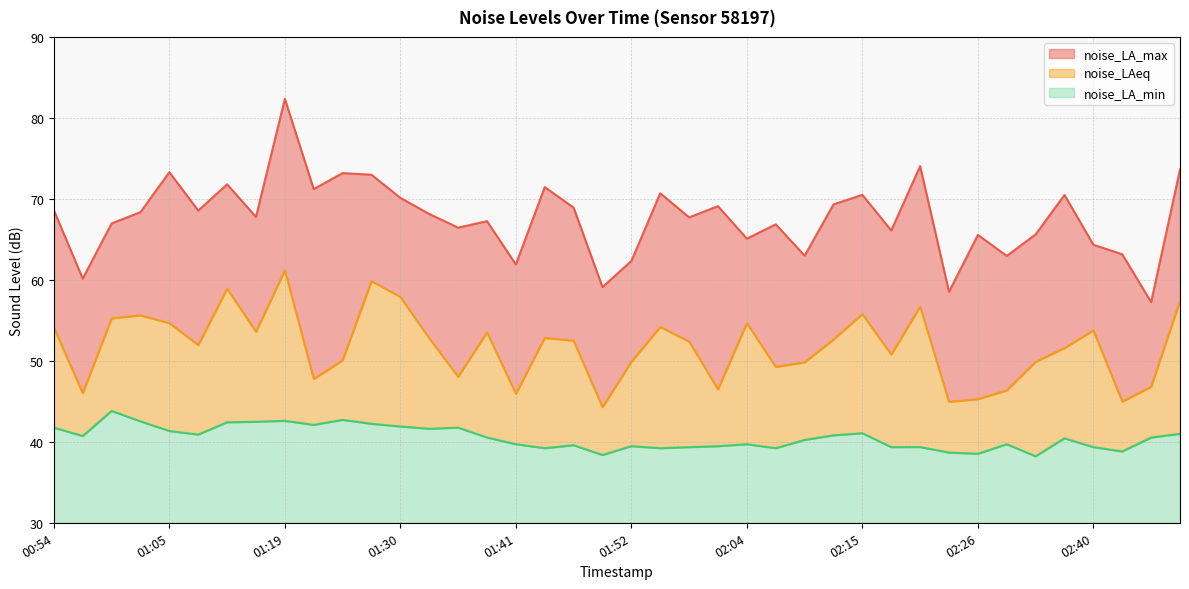

How many series are shown in this chart?

3